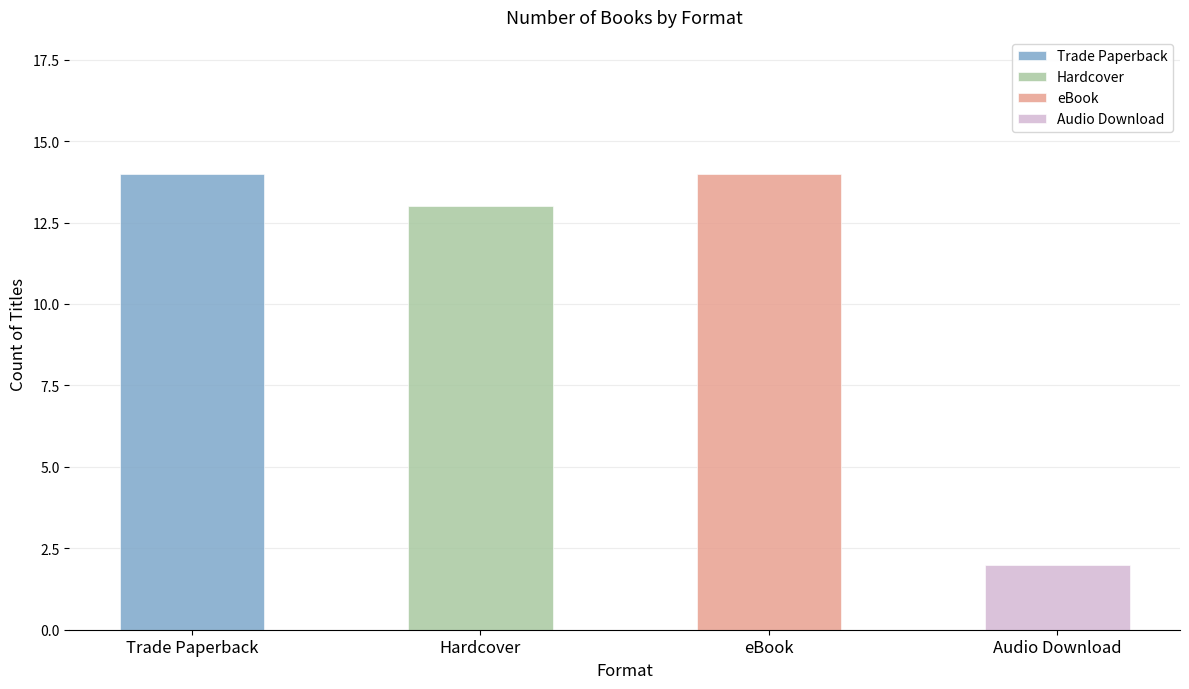

Count the number of data series in this chart.

4